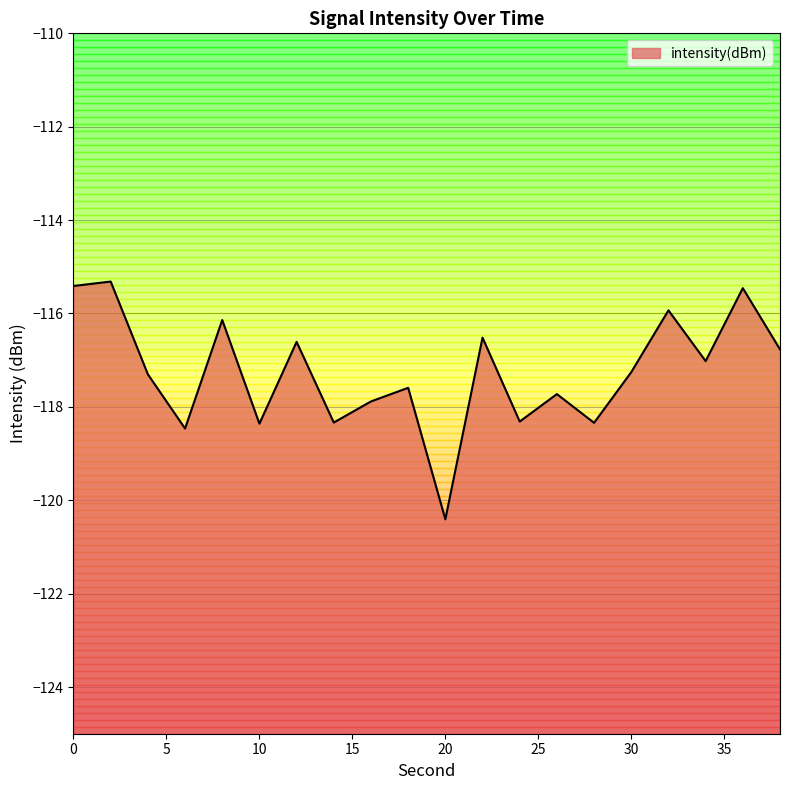

Reading left to right, what are all the values shown in this chart?

0=-115.4	2=-115.3	4=-117.3	6=-118.5	8=-116.1	10=-118.4	12=-116.6	14=-118.3	16=-117.9	18=-117.6	20=-120.4	22=-116.5	24=-118.3	26=-117.7	28=-118.3	30=-117.3	32=-115.9	34=-117.0	36=-115.5	38=-116.8